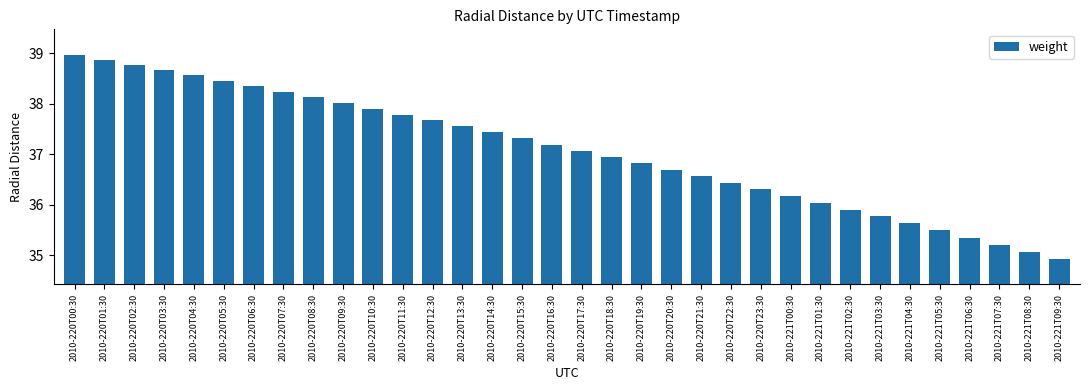

Are the bars horizontal?

No